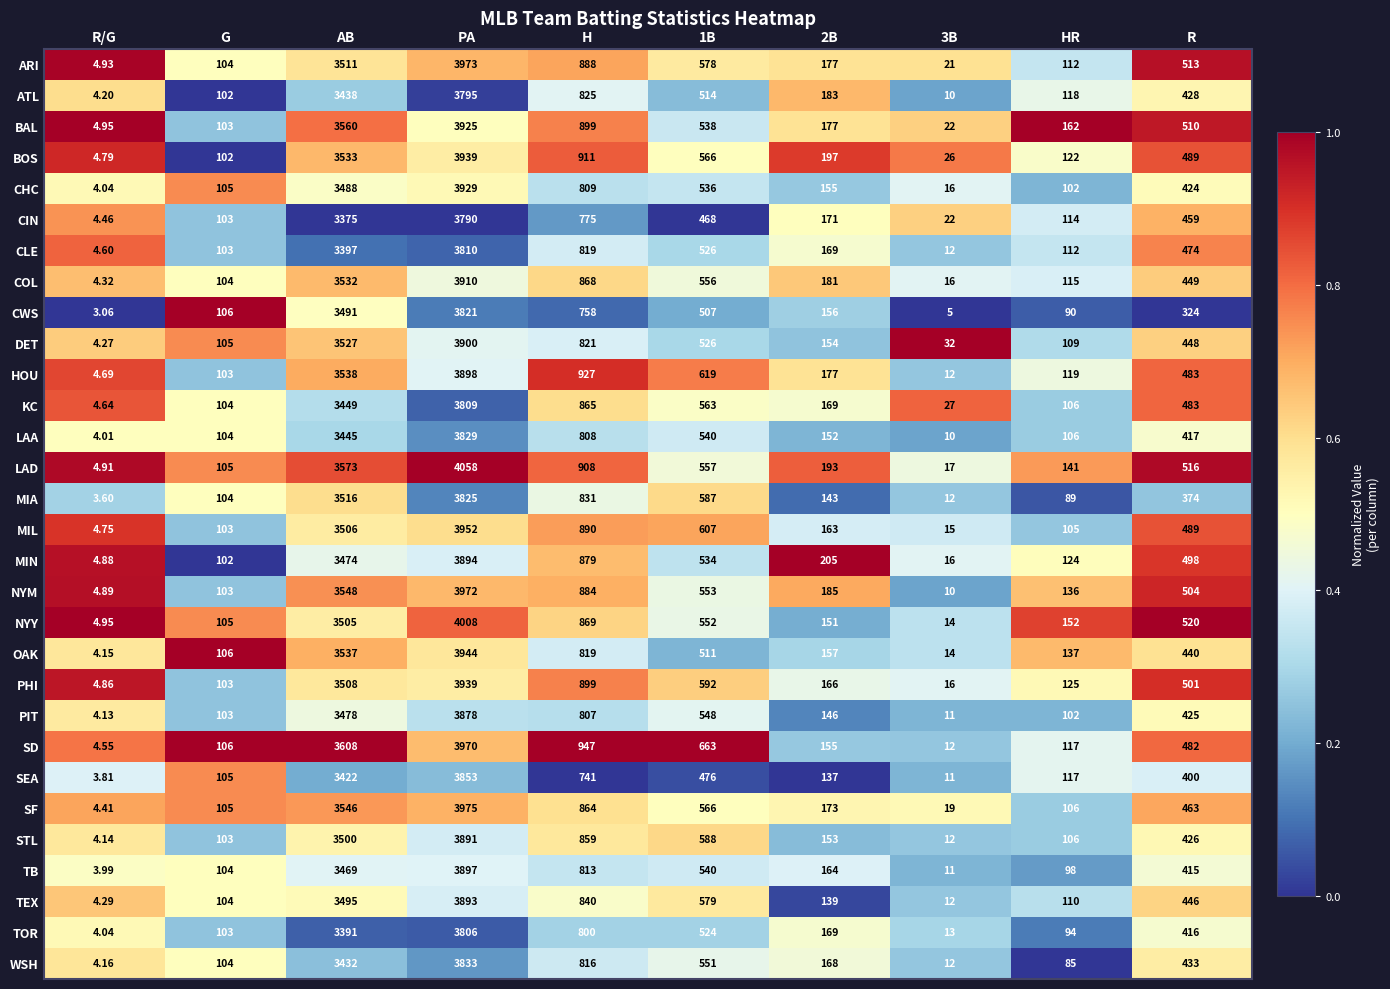

Which series changed the most between 1B and R?

MIA